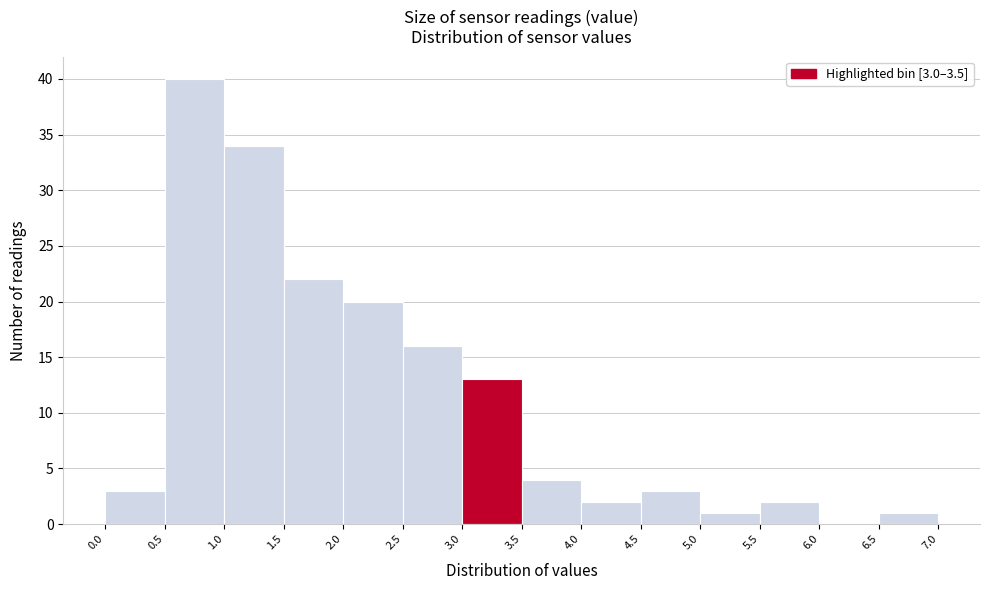

Which range on the x-axis has the tallest bar?

0.5 to 1.0